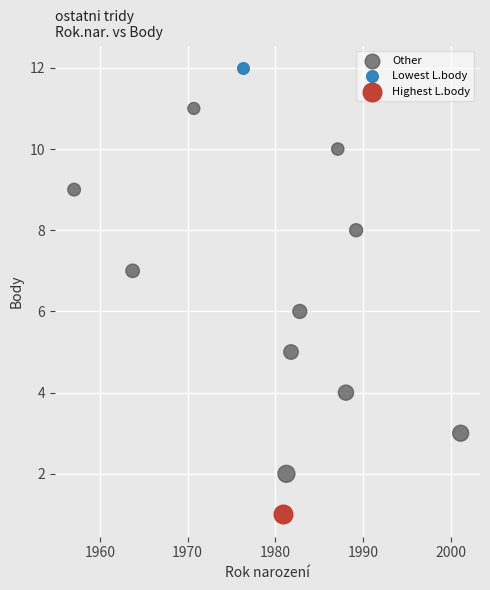

What are all the series names shown in the legend?

Other, Lowest L.body, Highest L.body